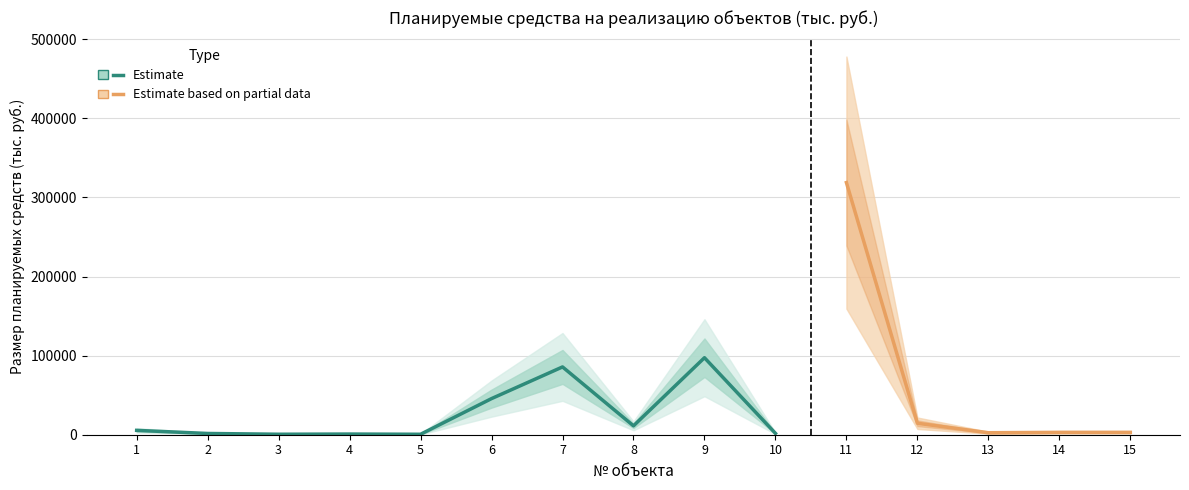

What is the greatest value displayed?

318854.3